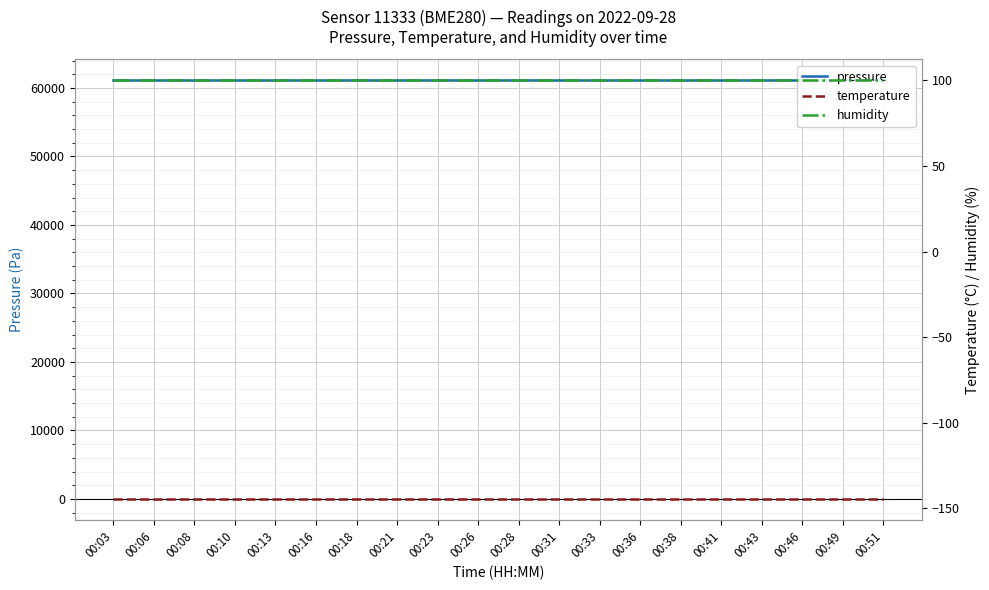

At how many categories does at least one series exceed 42378?

20